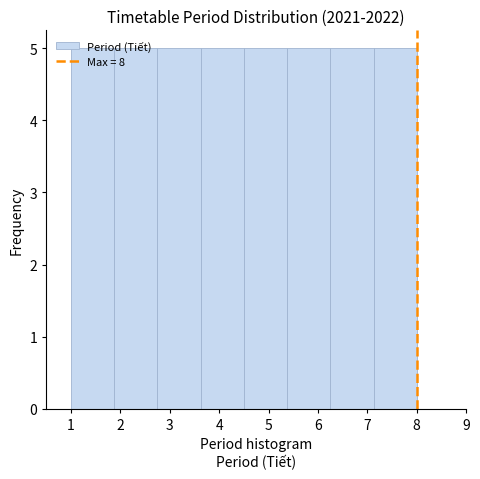

What is the height of the bar covering 4.5 to 5.4 on the x-axis? Neither the bar edges nor the heights are printed on the chart, so give them approximately, as read against the axes.

5